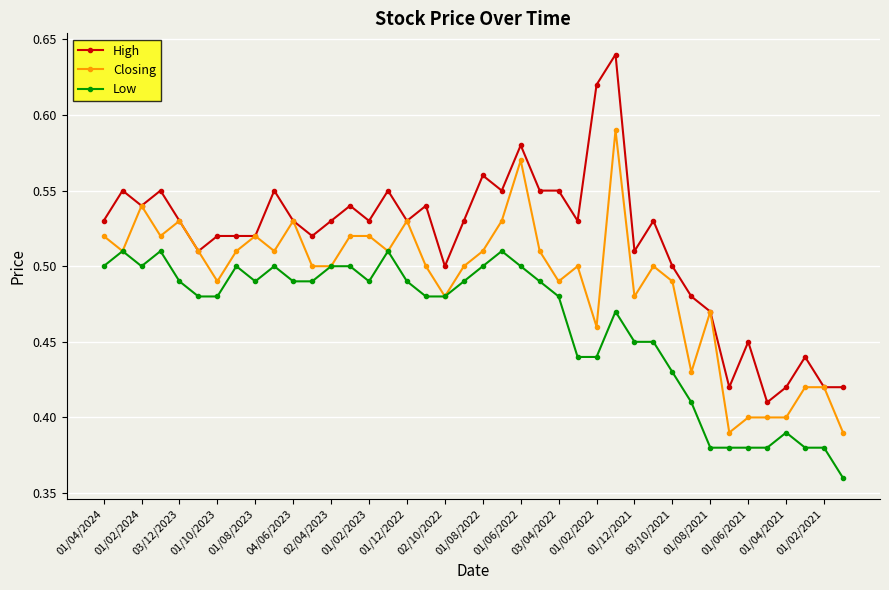

How many Closing values are between 0 and 1?

40